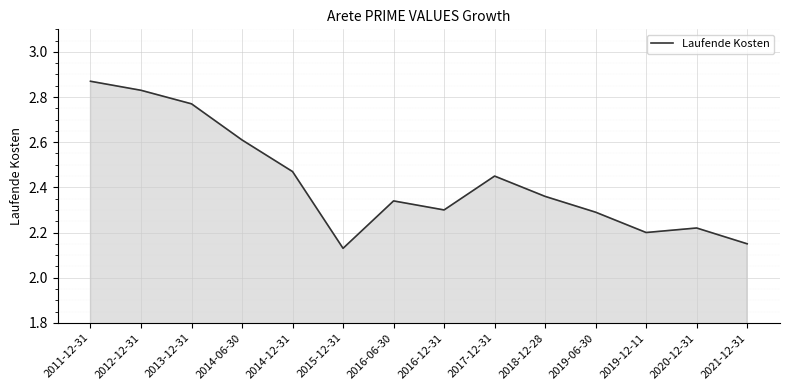

What is the difference between the values at 2014-06-30 and 2012-12-31?

0.2